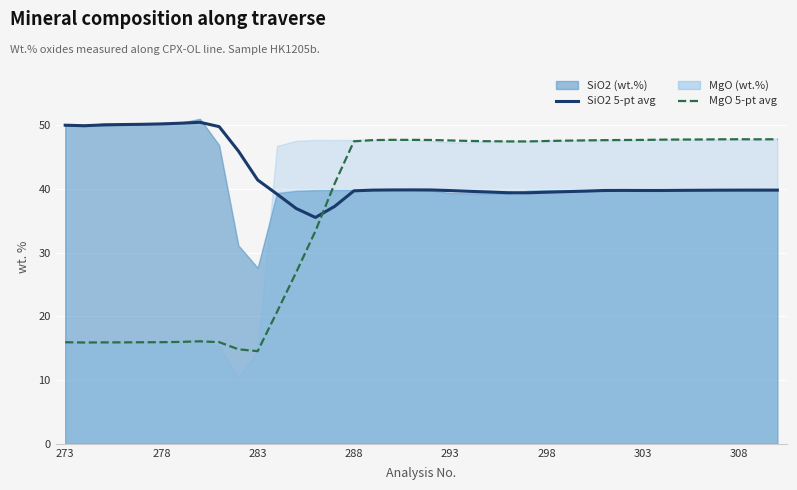

Where does the SiO2 5-pt avg series first go above 39?

273